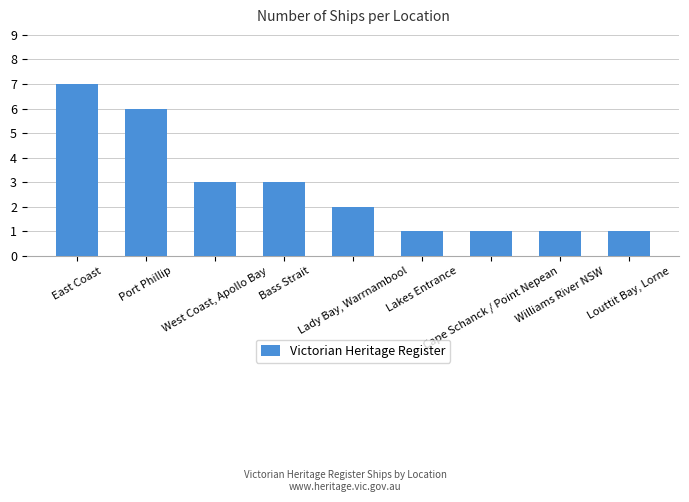

Are the bars horizontal?

No